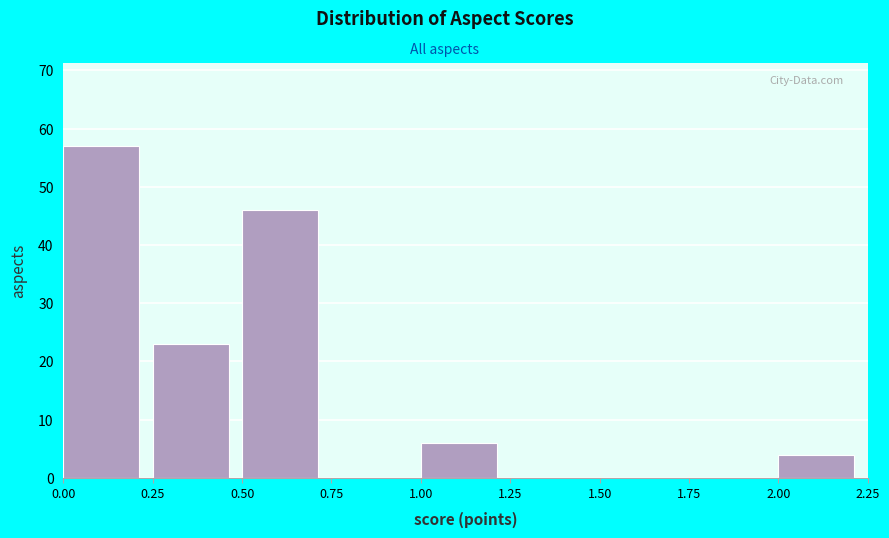

Reading left to right, list every bar in this chart as the range it spans on the x-axis followed by its height. The values are not printed on the chart, so give them approximately, as read against the axis.

0.00 to 0.25: 57
0.25 to 0.50: 23
0.50 to 0.75: 46
0.75 to 1.00: 0
1.00 to 1.25: 6
1.25 to 1.50: 0
1.50 to 1.75: 0
1.75 to 2.00: 0
2.00 to 2.25: 4